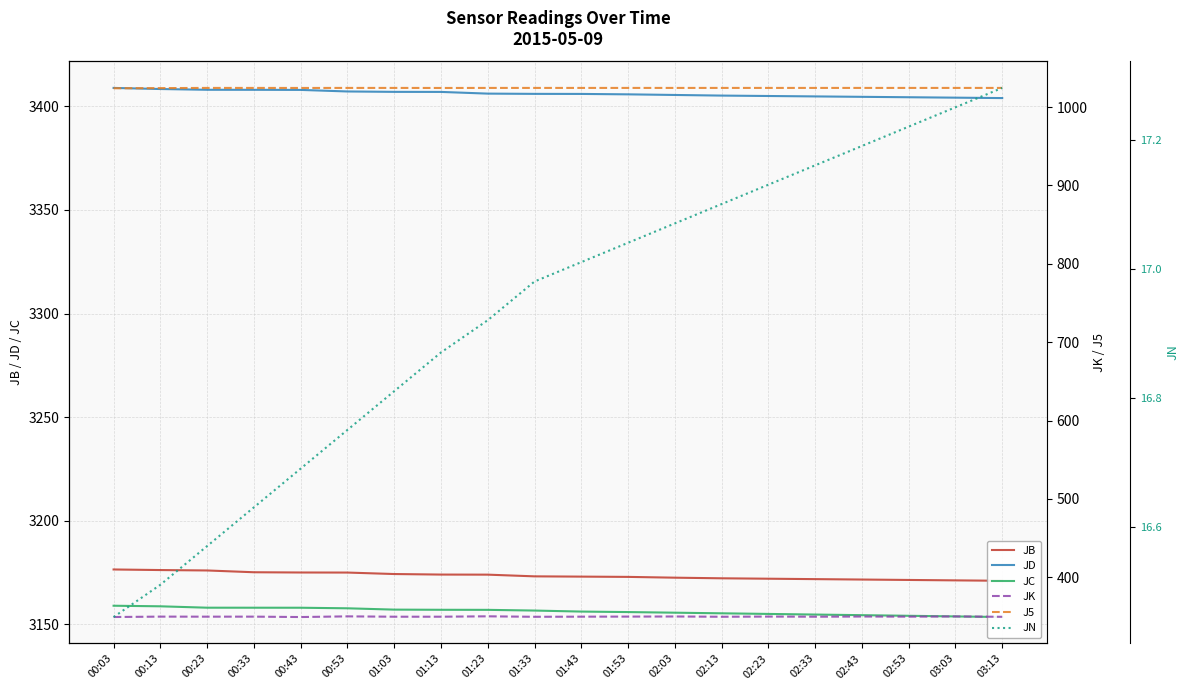

How many data points in JC are above 3156?

11